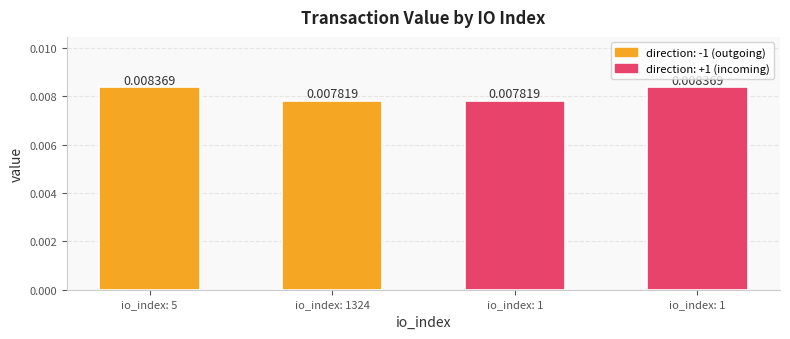

Reading left to right, transcribe all the data shown in this chart.

io_index: 5=0.0	io_index: 1324=0.0	io_index: 1=0.0	io_index: 1=0.0